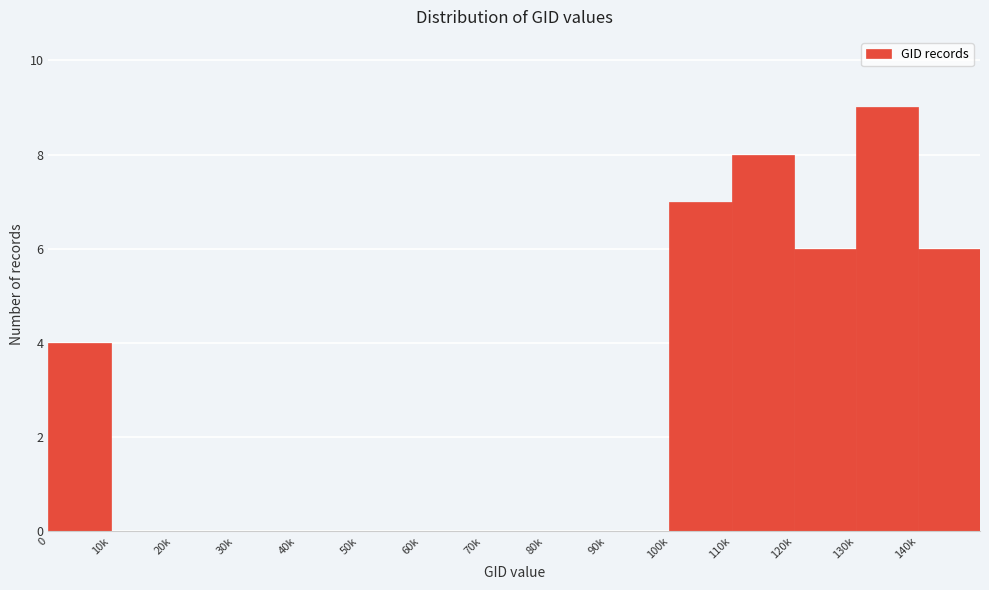

Reading right to left, what are all the values shown in this chart?

140k=6	130k=9	120k=6	110k=8	100k=7	90k=0	80k=0	70k=0	60k=0	50k=0	40k=0	30k=0	20k=0	10k=0	0=4